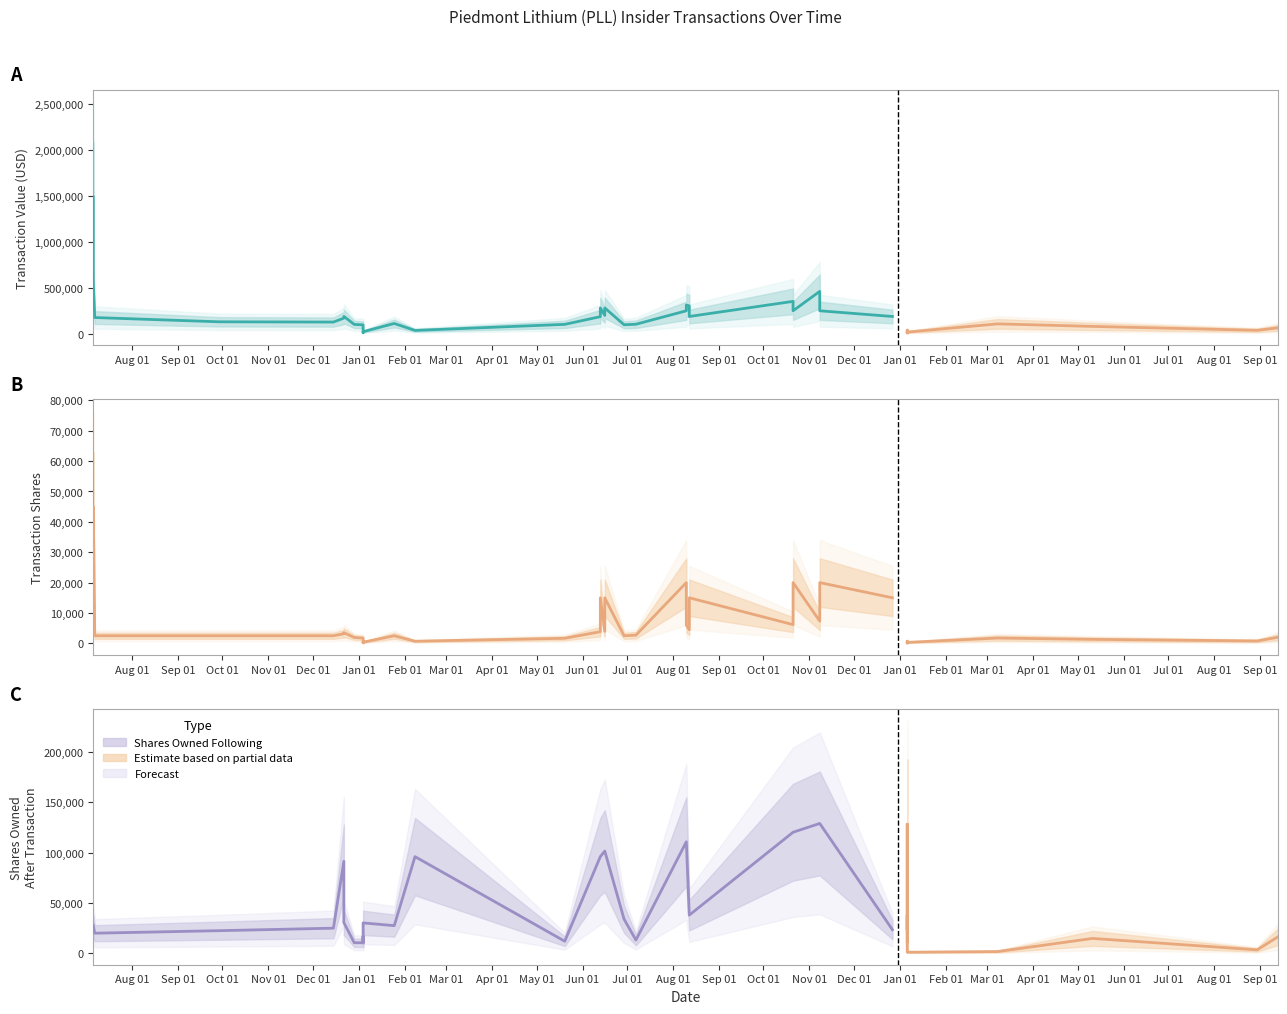

List the series in order of their overall mean, highest first.

transactionValue, sharesOwnedFollowingTransaction, transactionShares